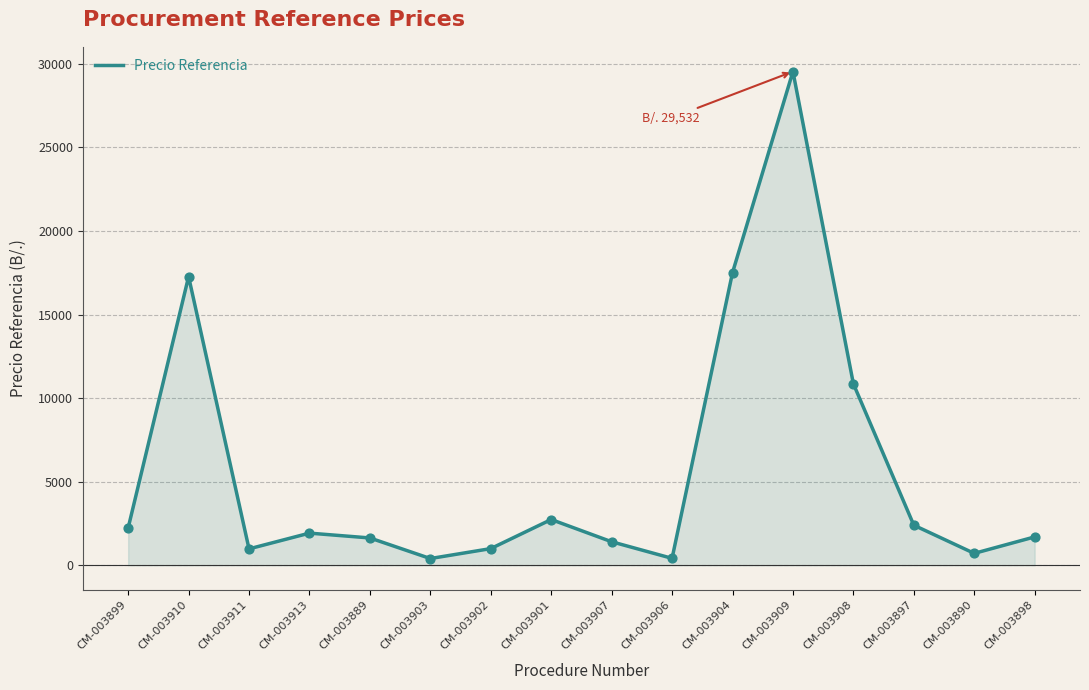

Which has a higher value, CM-003910 or CM-003903?

CM-003910